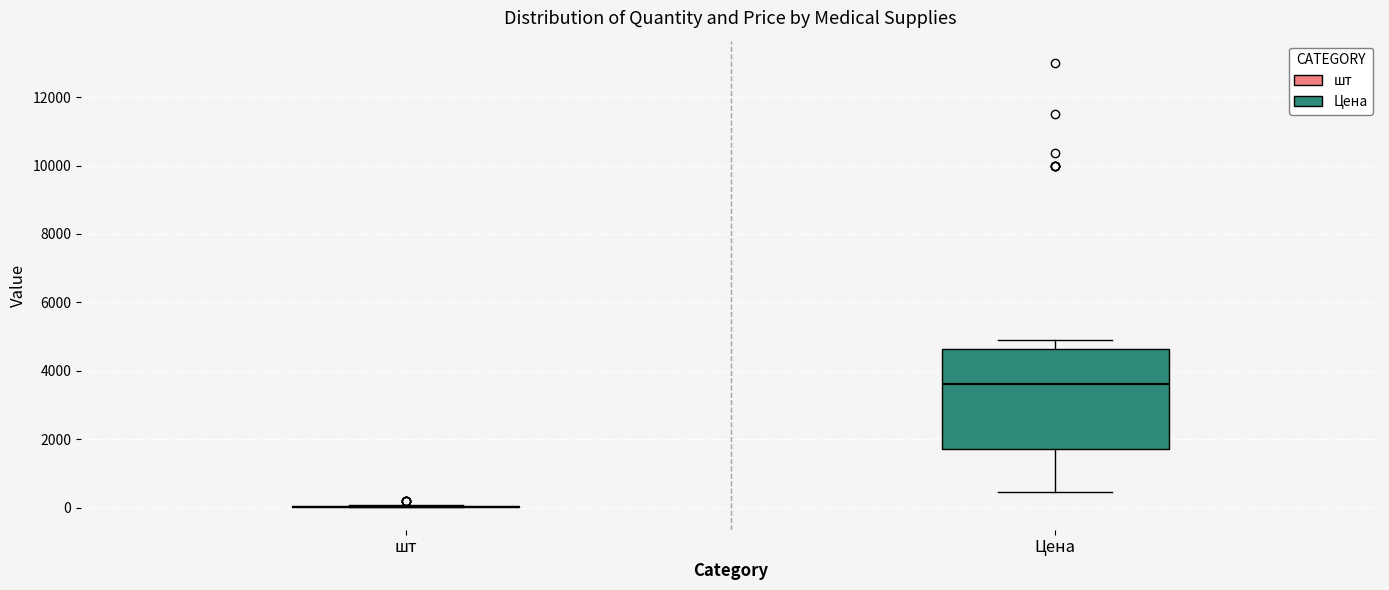

Where is the upper edge of the box for Цена on the y-axis? The values are not printed on the chart, so give them approximately, as read against the axis.

4600